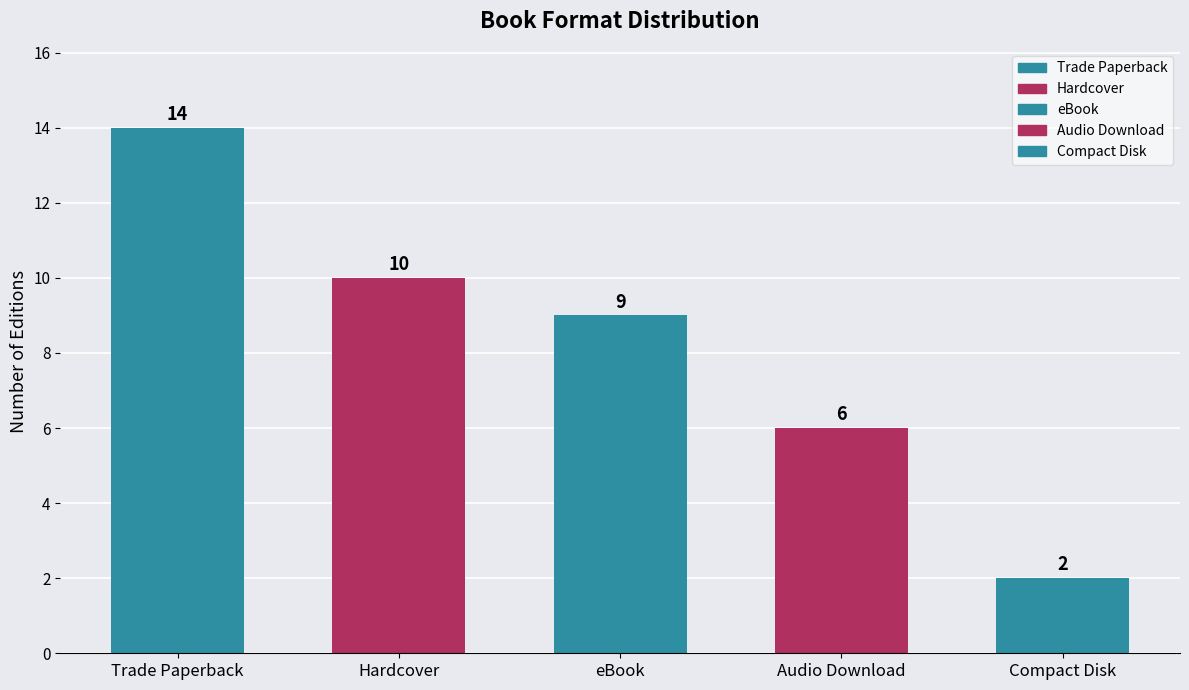

True or false: the data shows 14 at Hardcover.

False